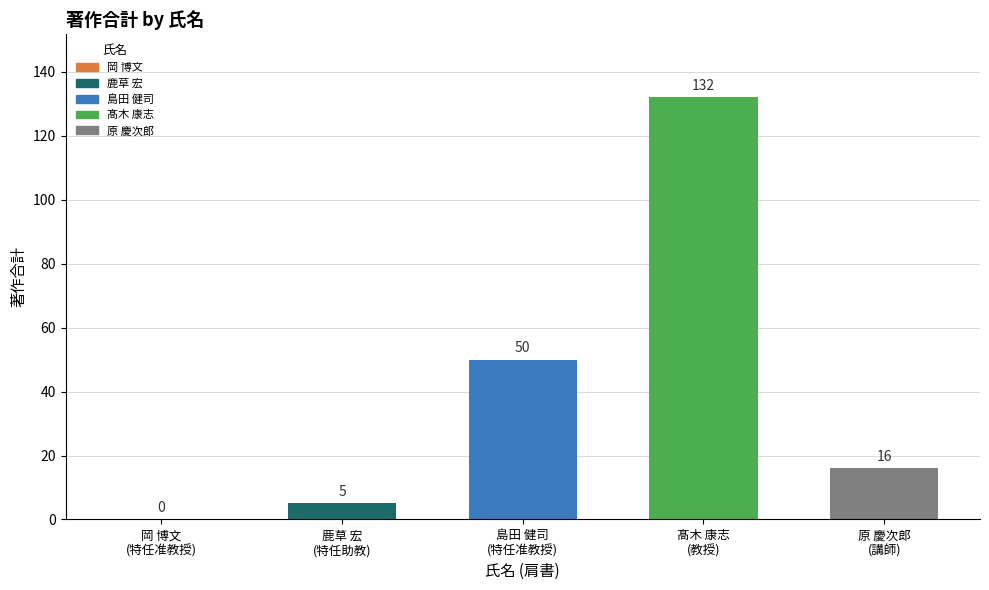

What is the sum of all values?

203